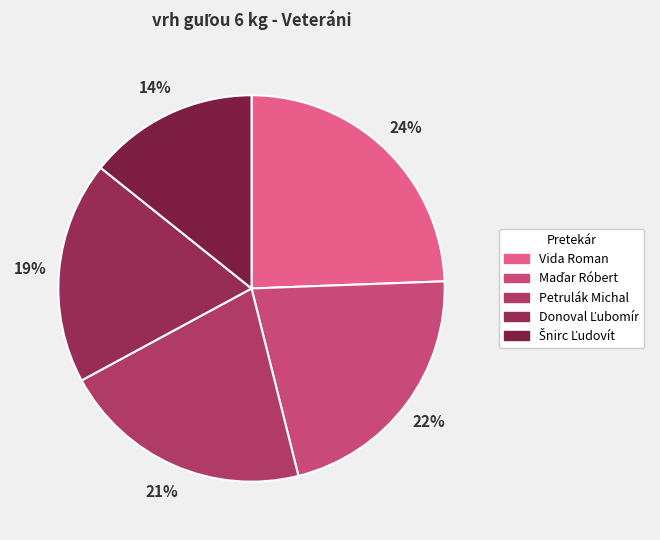

What is the total percentage of Šnirc Ľudovít and Donoval Ľubomír?

32.9%